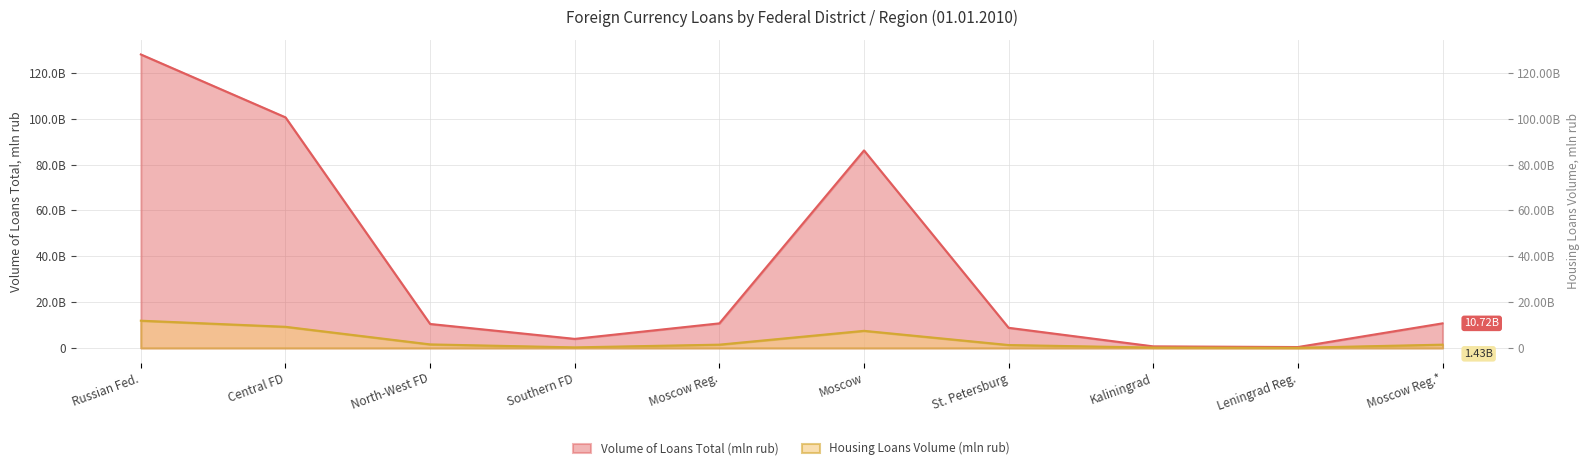

List the series in order of their overall mean, lowest first.

Housing Loans Volume (mln rub), Volume of Loans Total (mln rub)